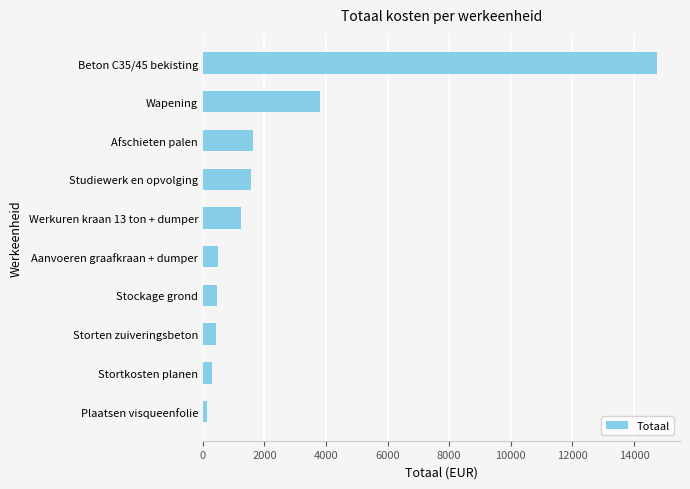

Where is the data nearest to the value 7450?

Wapening